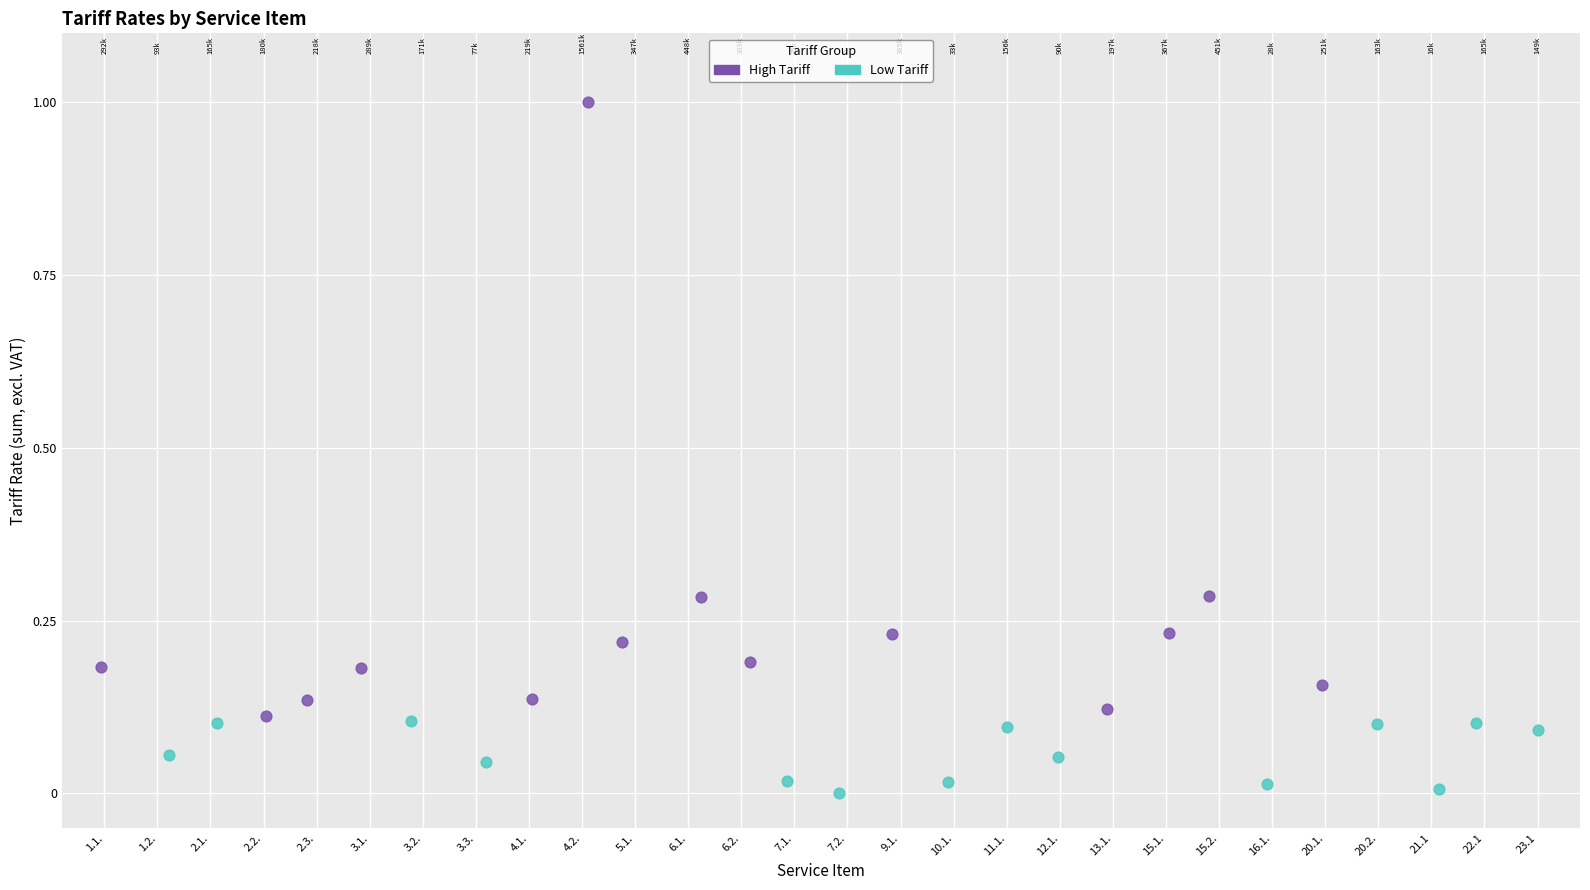

Which series contains the highest Y value?

High Tariff